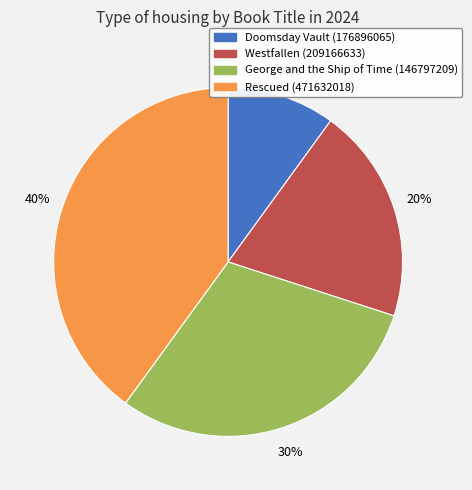

How many segments does this pie chart have?

4